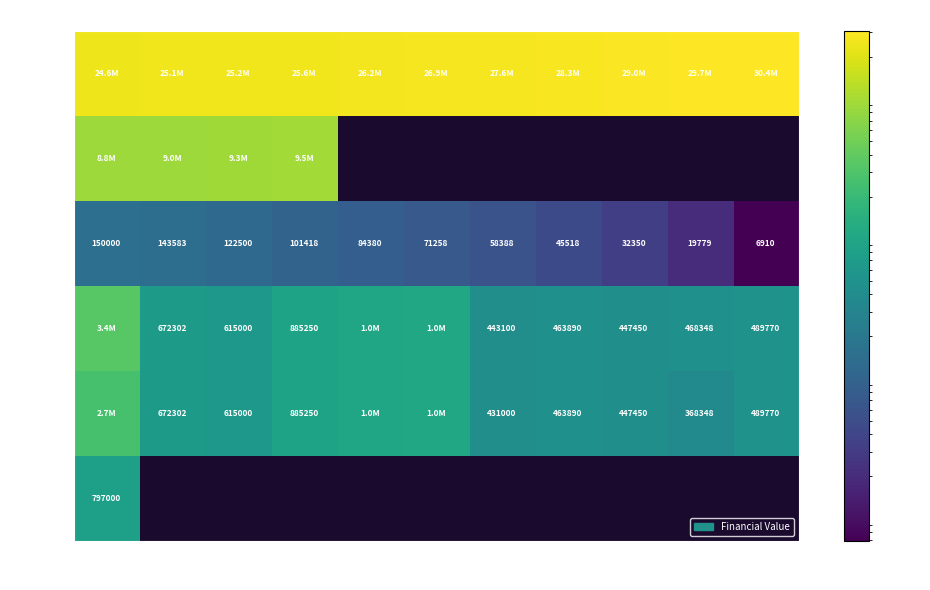

Which series has the largest total across all categories?

col_1